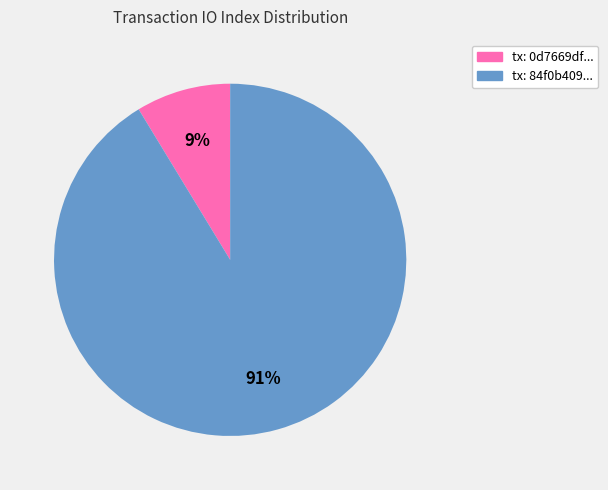

To the nearest percent, what is the average slice percentage?

50%